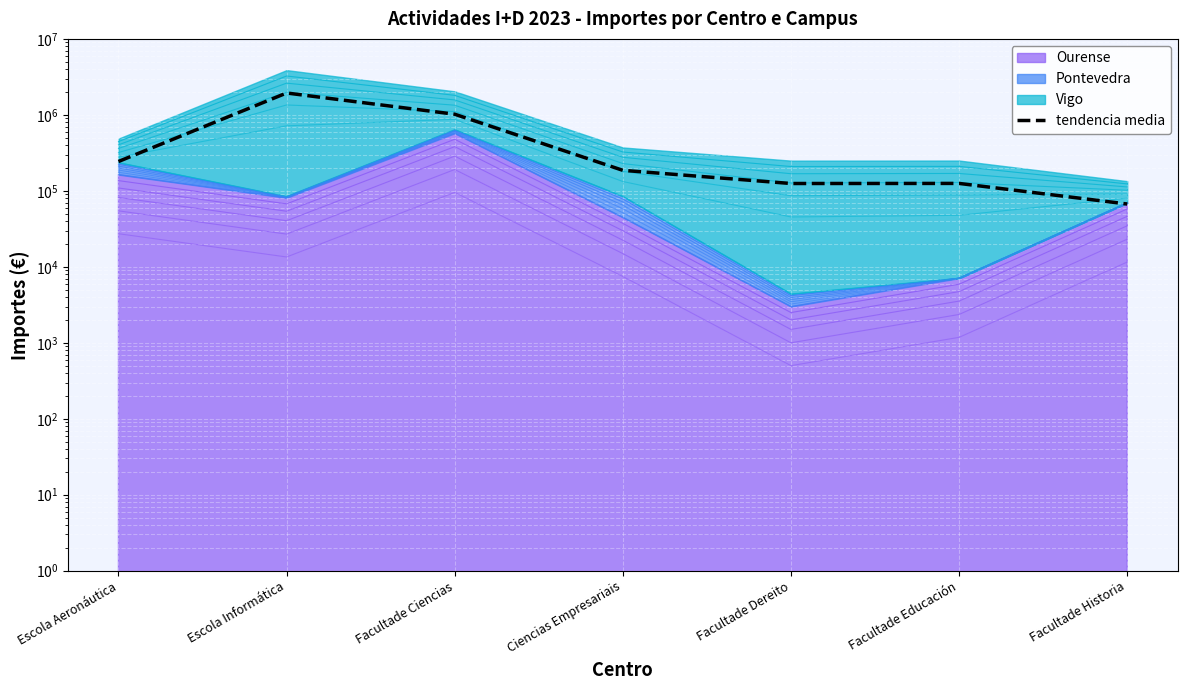

What is the difference between the second highest and second lowest values?

894791.8